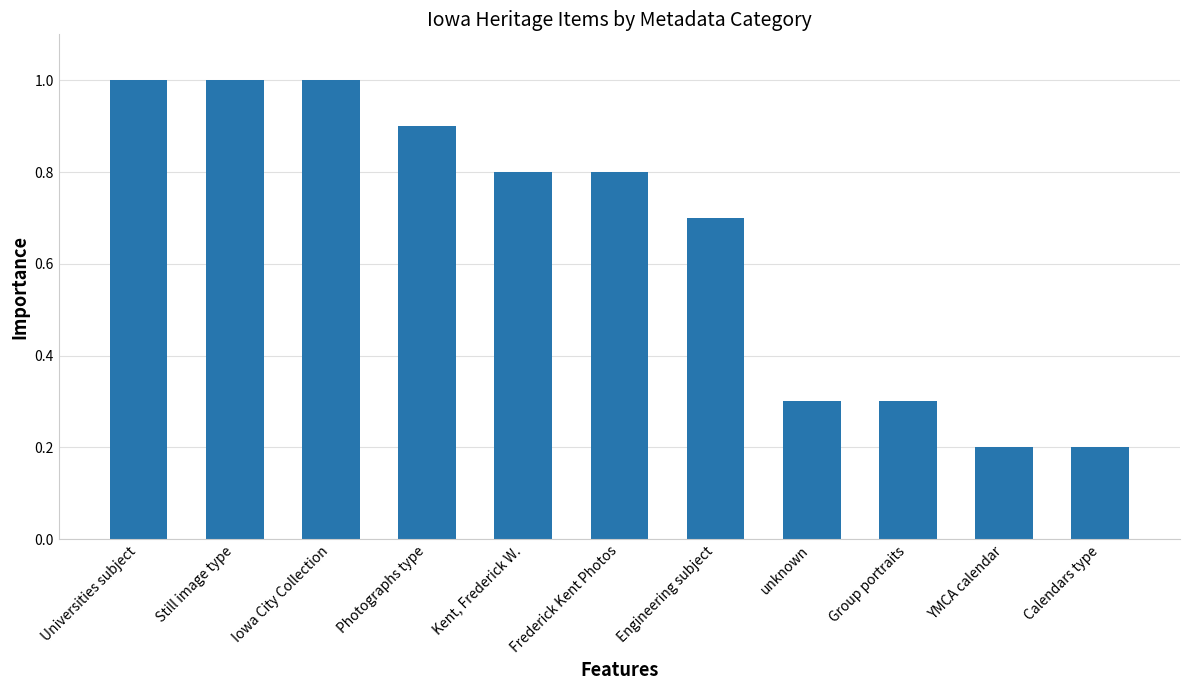

Read the value at unknown.

0.3